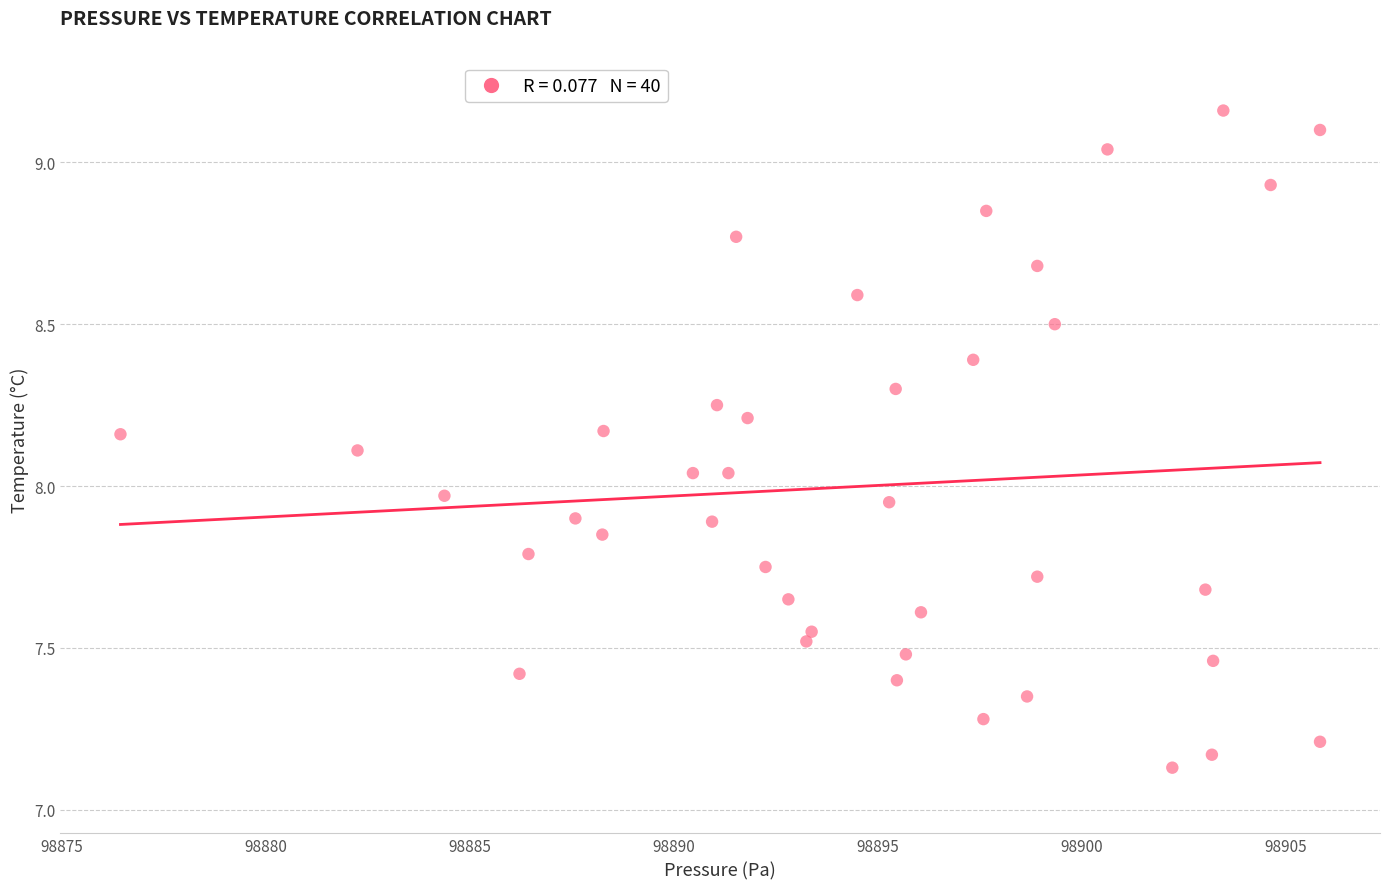

What is the range of Y values (max minus min)?

2.0